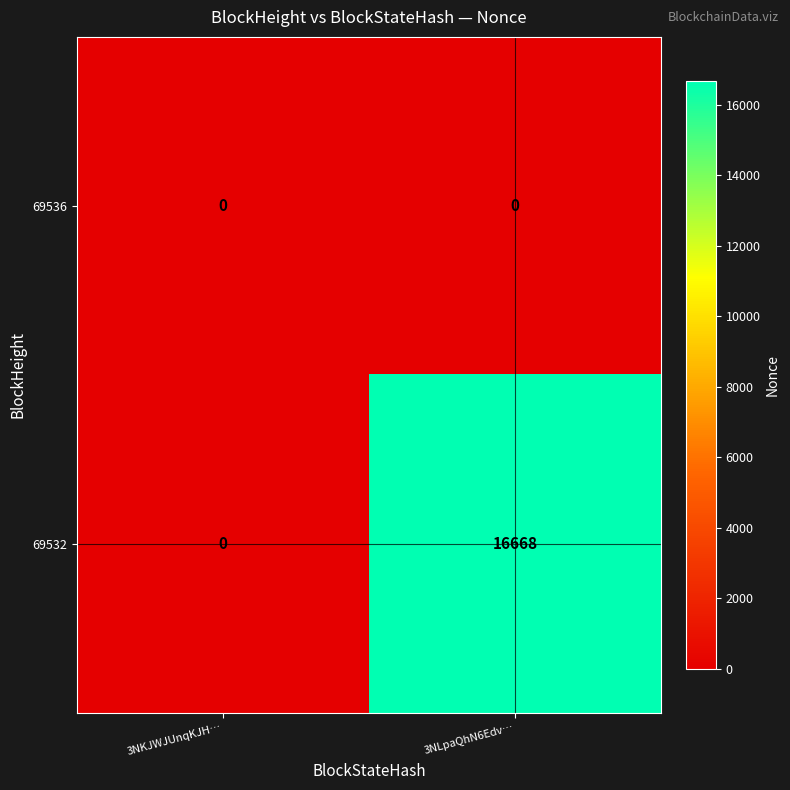

List the series in order of their overall mean, lowest first.

69536, 69532